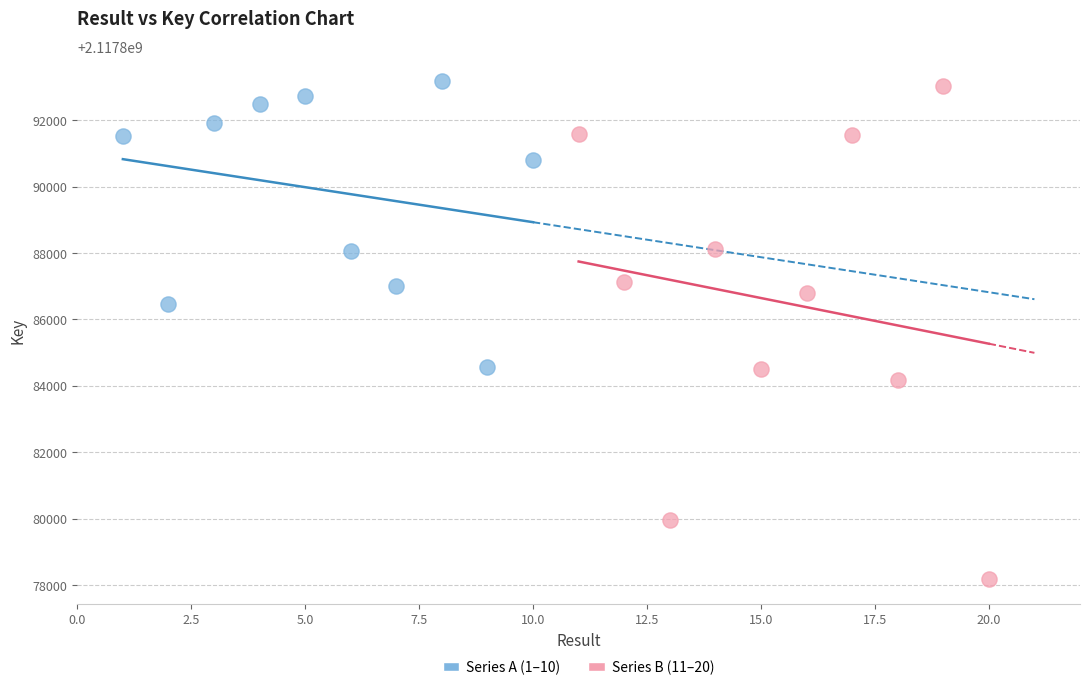

Which series contains the lowest Y value?

Series B (11–20)